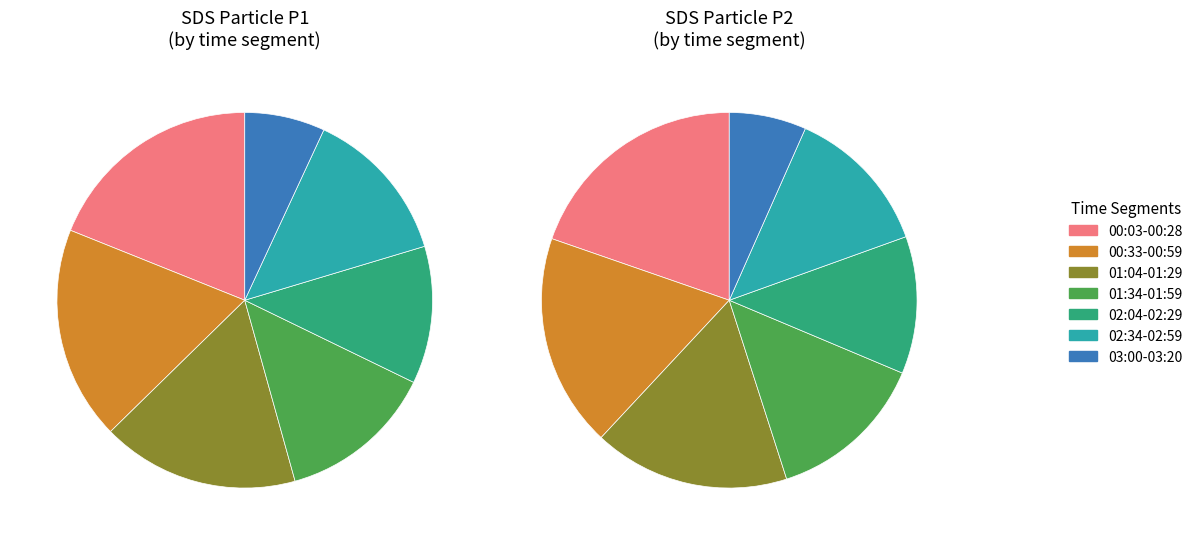

What is the spread (max minus min) of values at 00:38?

226251.7